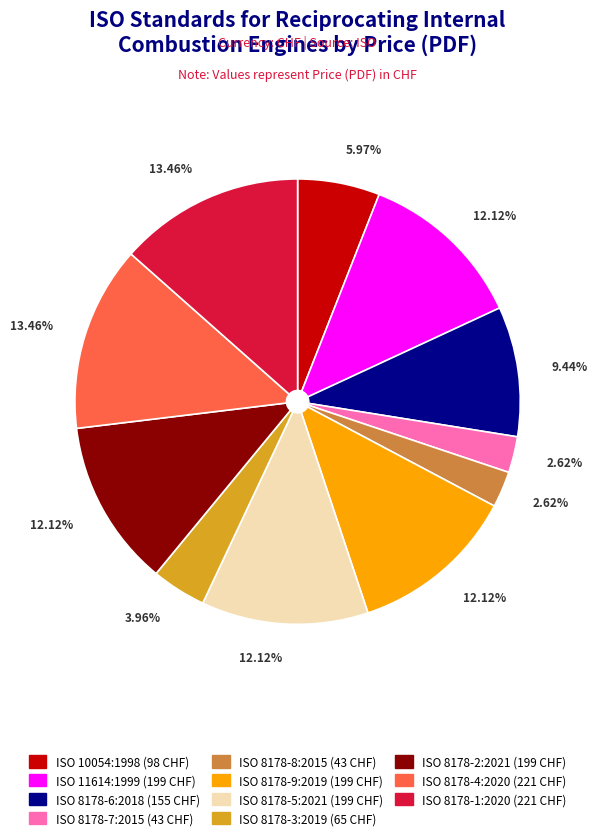

How many slices are in this pie chart?

11